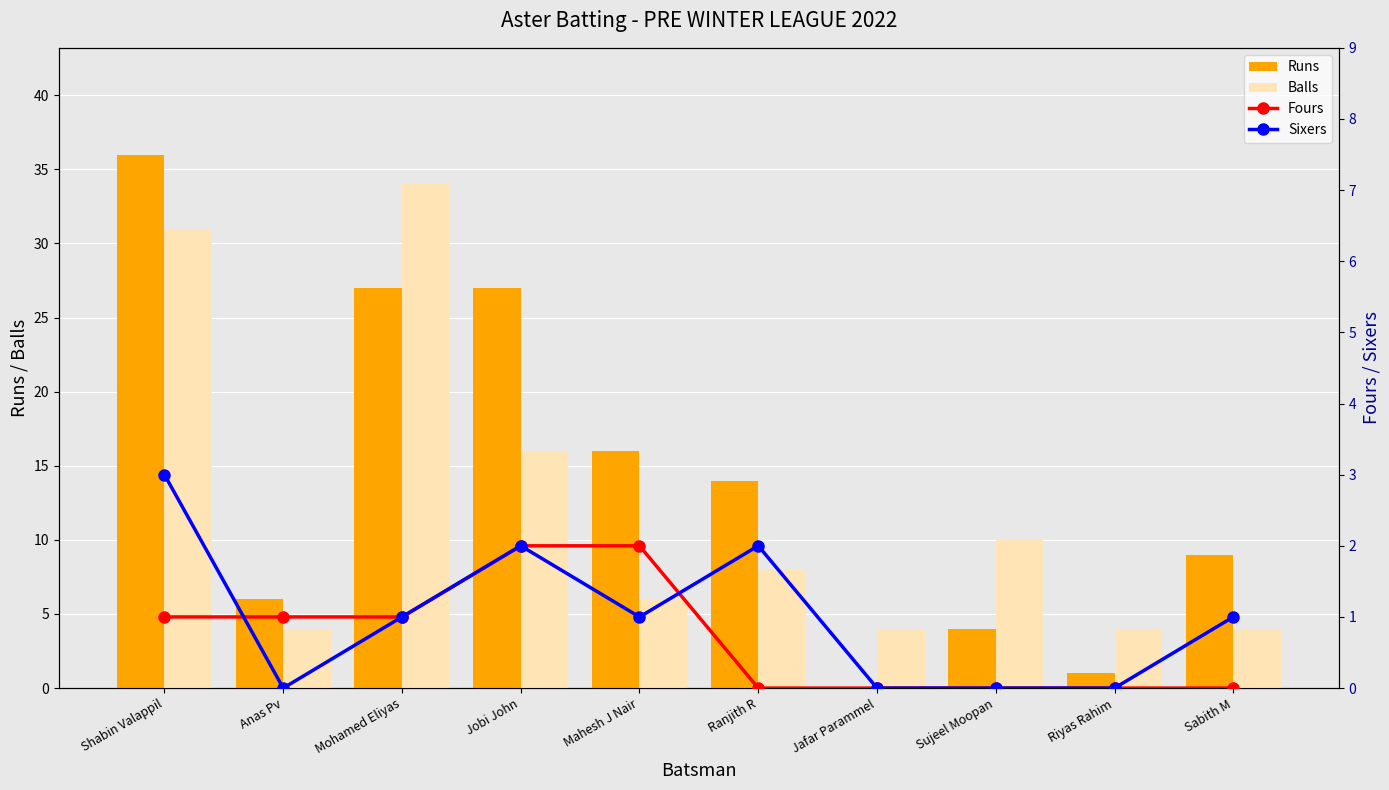

Which series changed the most between Jobi John and Riyas Rahim?

Runs